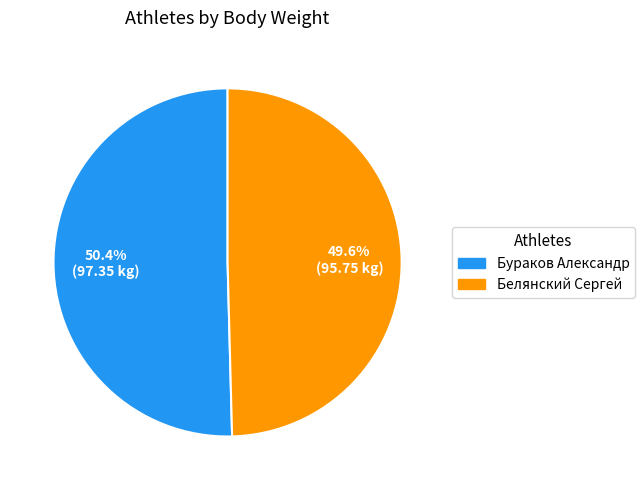

The Бураков Александр slice represents 50% of the pie. True or false?

True